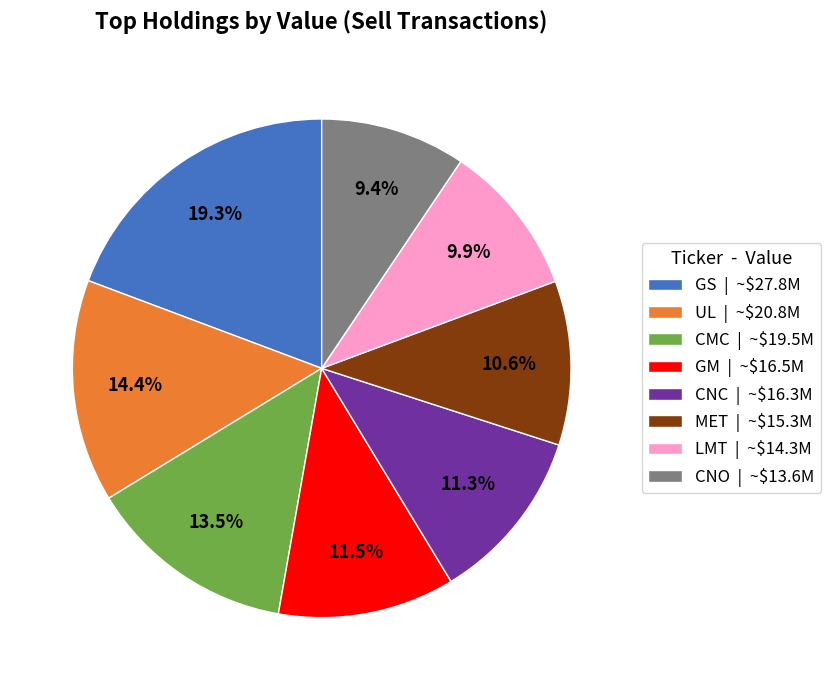

Which category has the biggest portion of the pie?

GS | ~$27.8M